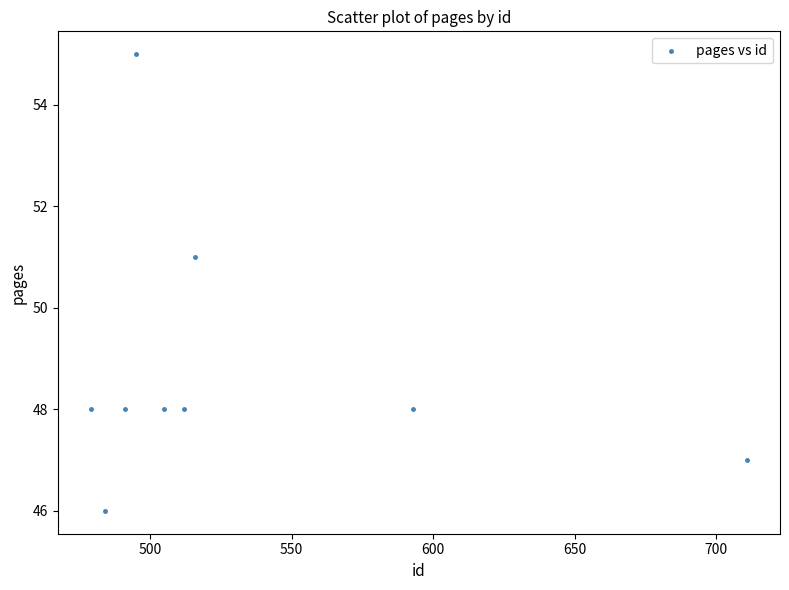

What Y value in the scatter plot is closest to 50?

51